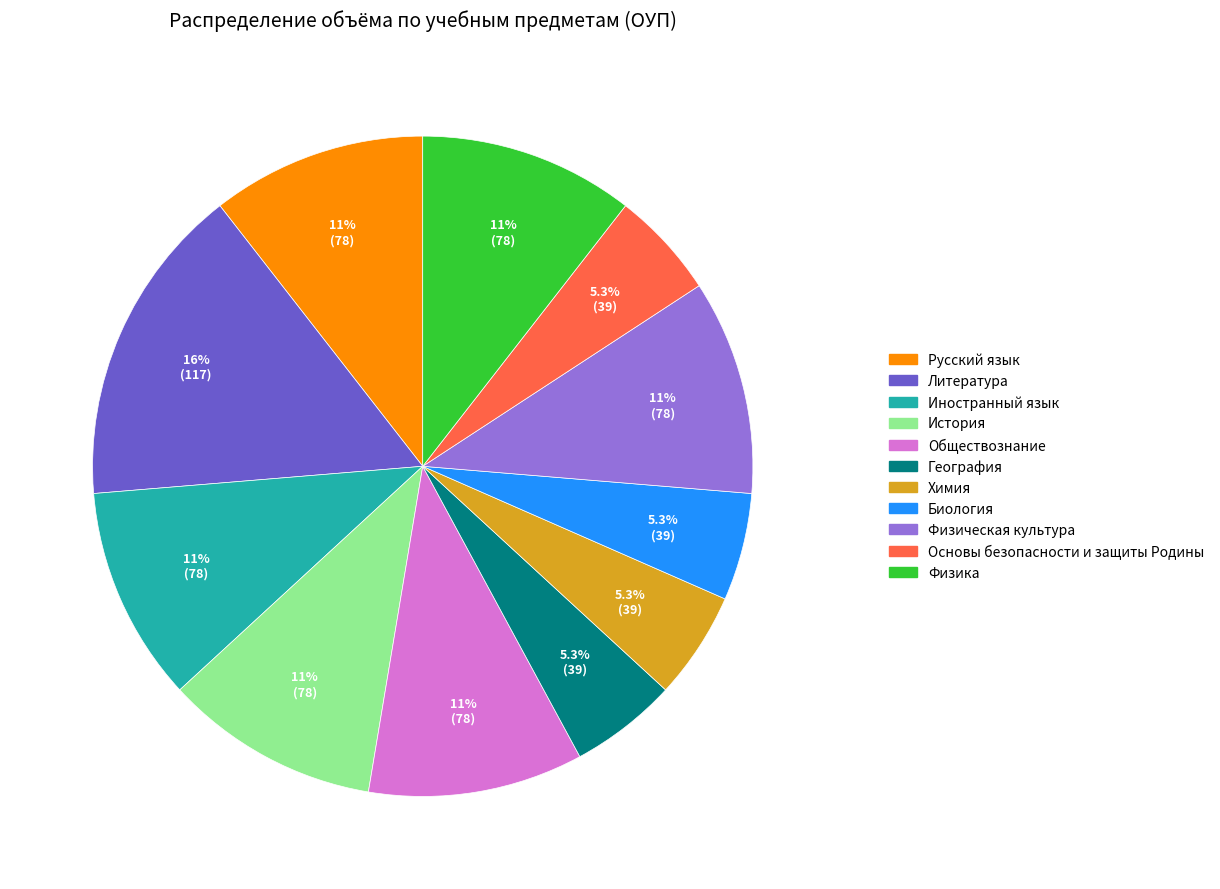

Approximately how many times larger is the value at Русский язык compared to Литература?

0.7